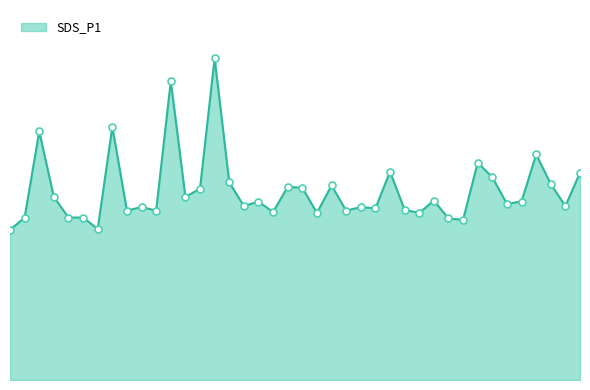

Does the chart display data point markers on the line(s)?

No